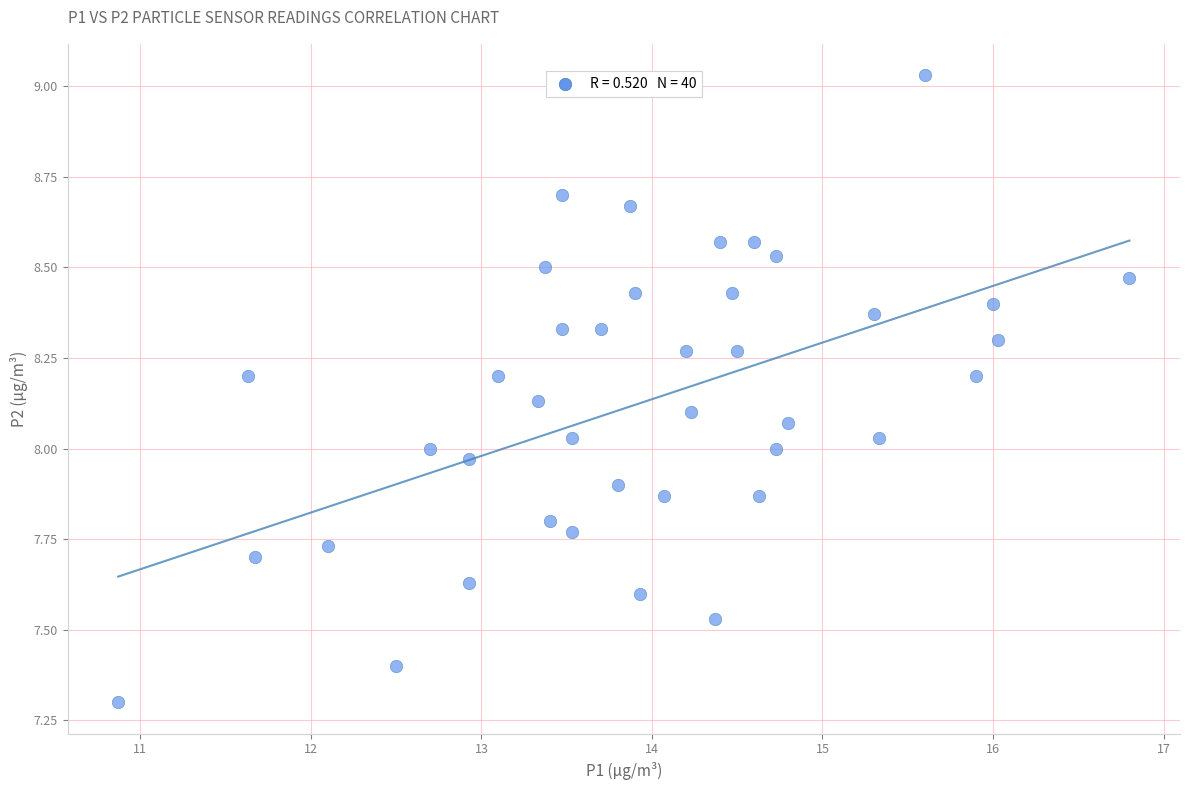

What is the range of X values (max minus min)?

5.9